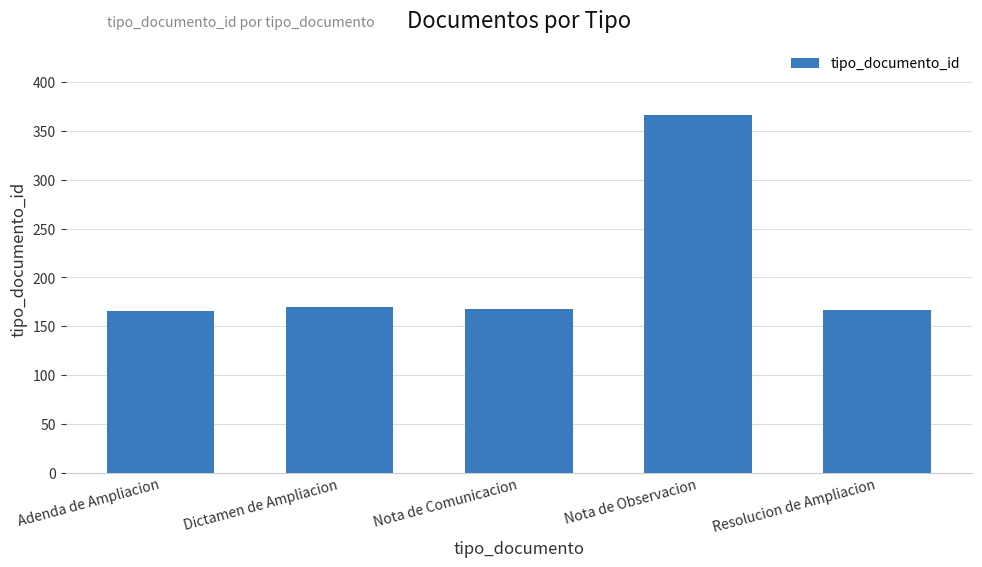

What is the smallest value displayed?

166